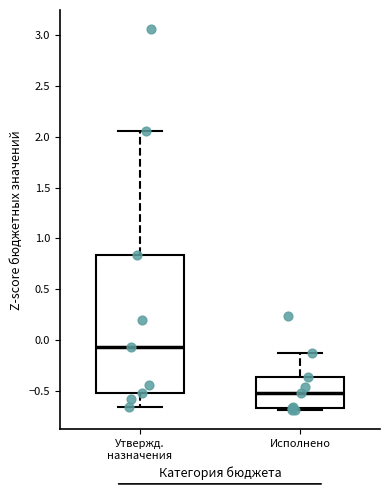

Reading left to right, read every box against the y-axis: the position of its median line, the range the box covers, and the ends of its whiskers. The values are not printed on the chart, so give them approximately, as read against the axis.

Утвержд. назначения: median -0.05, box -0.50 to 0.85, whiskers -0.65 to 2.05
Исполнено: median -0.50, box -0.65 to -0.35, whiskers -0.70 to -0.10